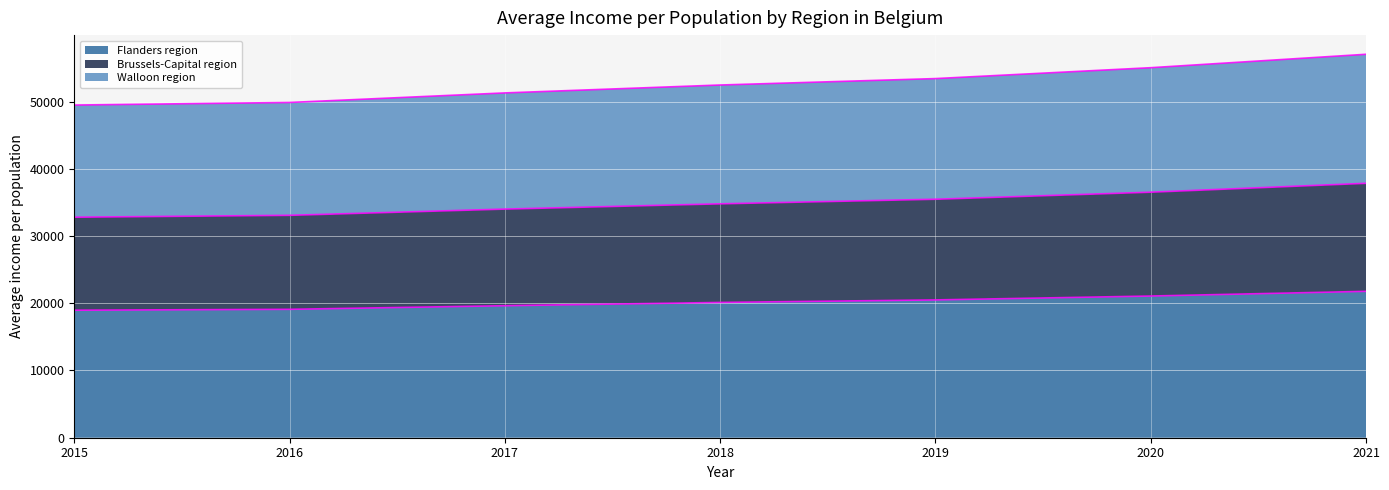

What is the total value across all series at 2015?

49485.5